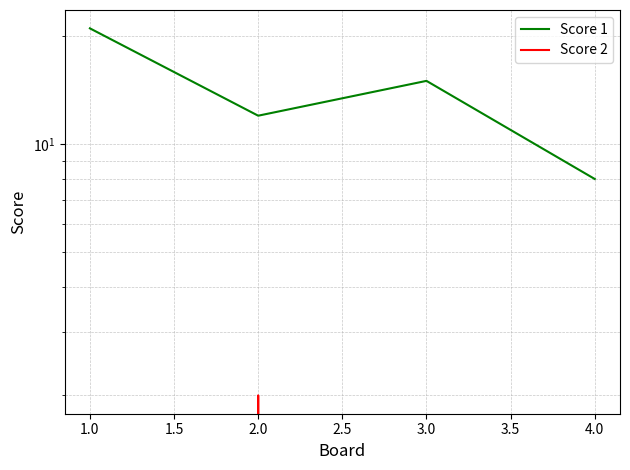

In Score 1, how many points are higher than both neighbors (excluding endpoints)?

1